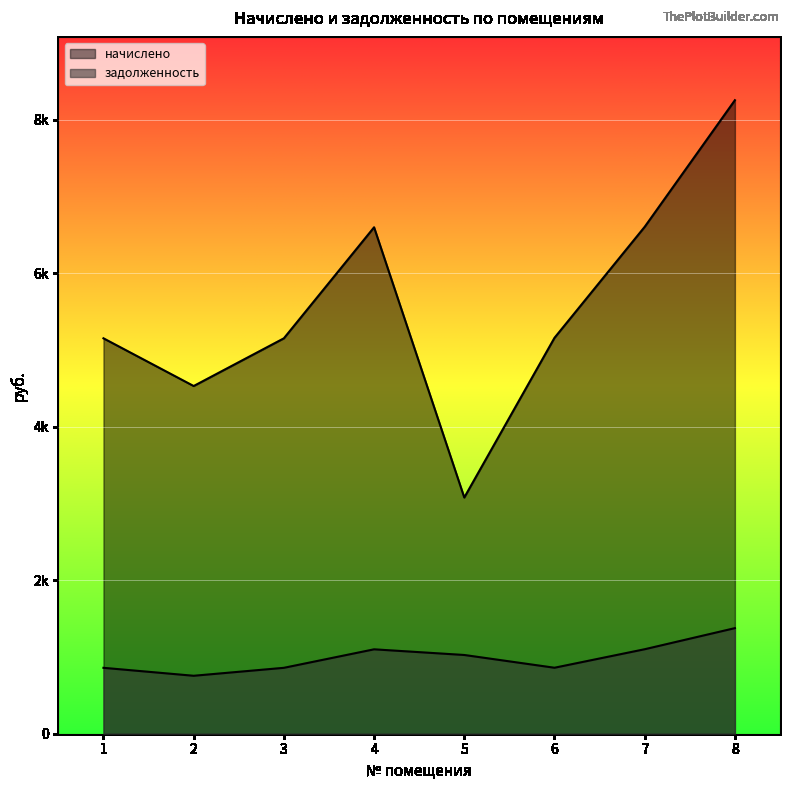

True or false: задолженность has more than 1 interior local peaks.

False